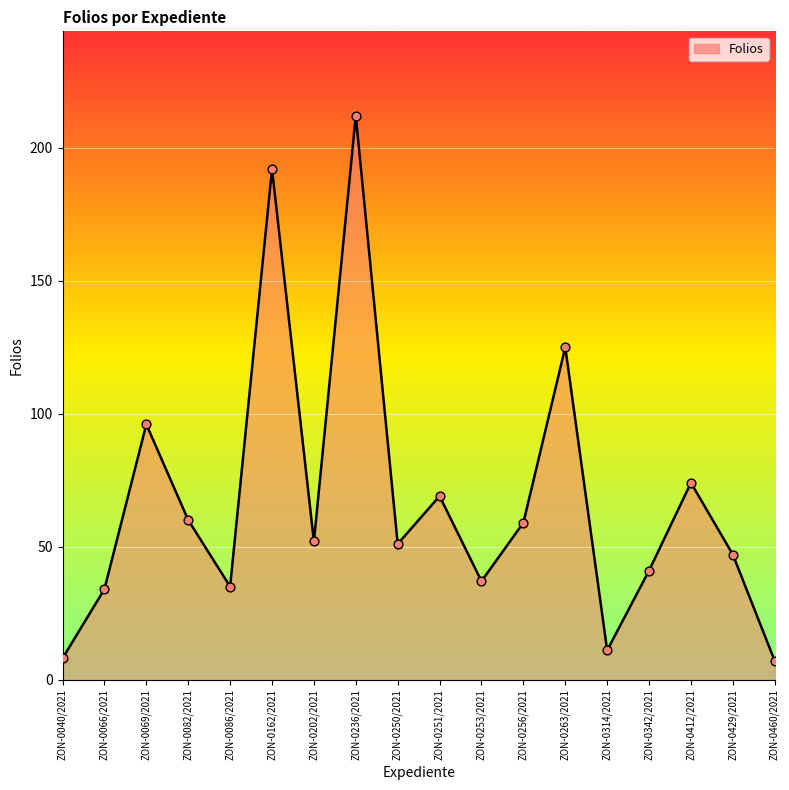

What is the ratio of the value at ZON-0460/2021 to the value at ZON-0429/2021?

0.1